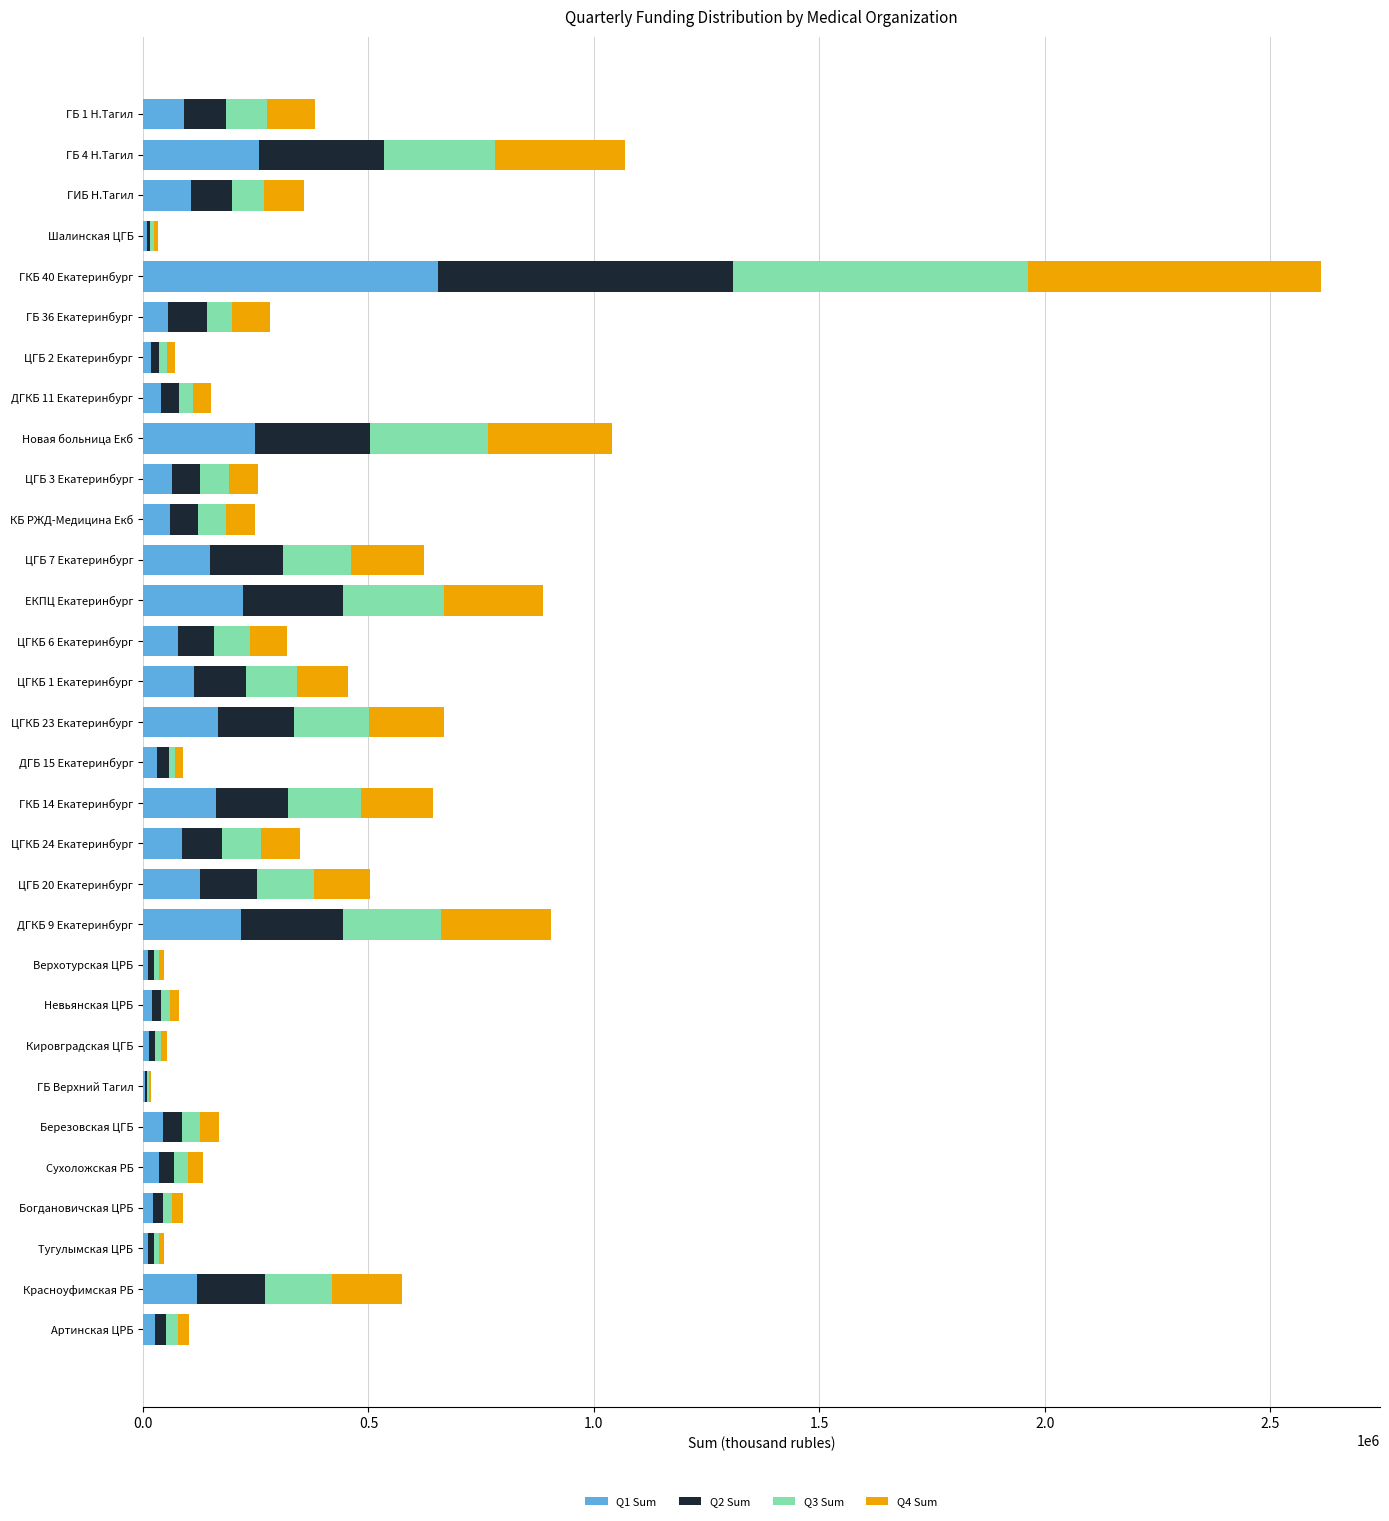

At which category is the sum across all series the highest?

ГКБ 40 Екатеринбург